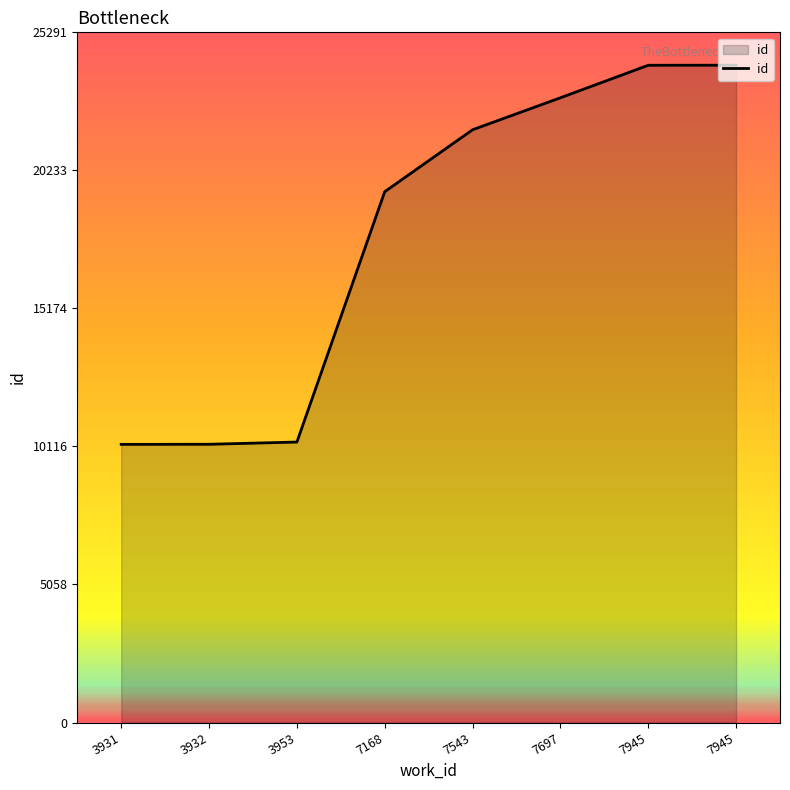

The value at 7543 is 21721. True or false?

True